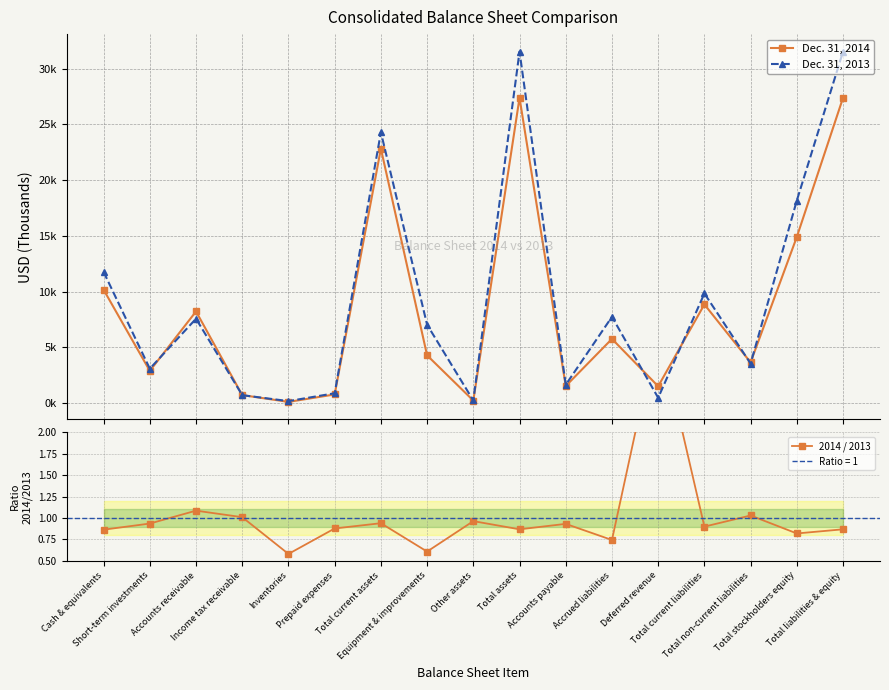

Reading right to left, what are all the values shown in this chart?

Dec. 31, 2014: 27390.0	14902.0	3643.0	8845.0	1498.0	5752.0	1521.0	27390.0	214.0	4273.0	22829.0	765.0	97.0	706.0	8216.0	2880.0	10165.0
Dec. 31, 2013: 31538.0	18171.0	3537.0	9830.0	464.0	7734.0	1632.0	31538.0	222.0	7023.0	24293.0	871.0	167.0	699.0	7563.0	3078.0	11763.0
2014 / 2013: 0.9	0.8	1.0	0.9	3.2	0.7	0.9	0.9	1.0	0.6	0.9	0.9	0.6	1.0	1.1	0.9	0.9